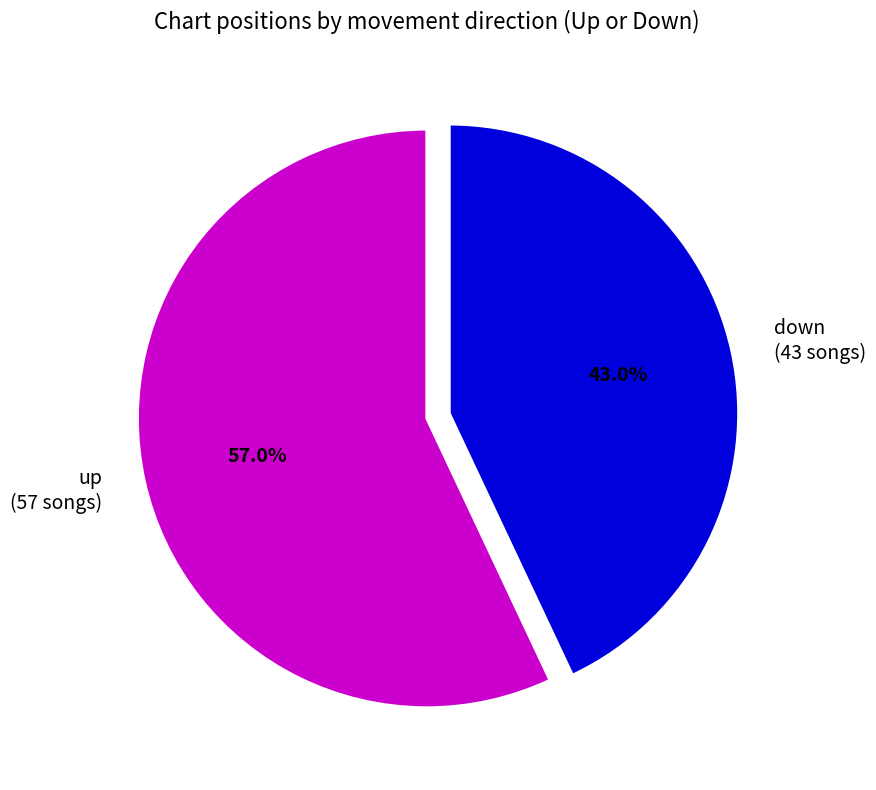

What is the smallest slice in the pie chart?

down